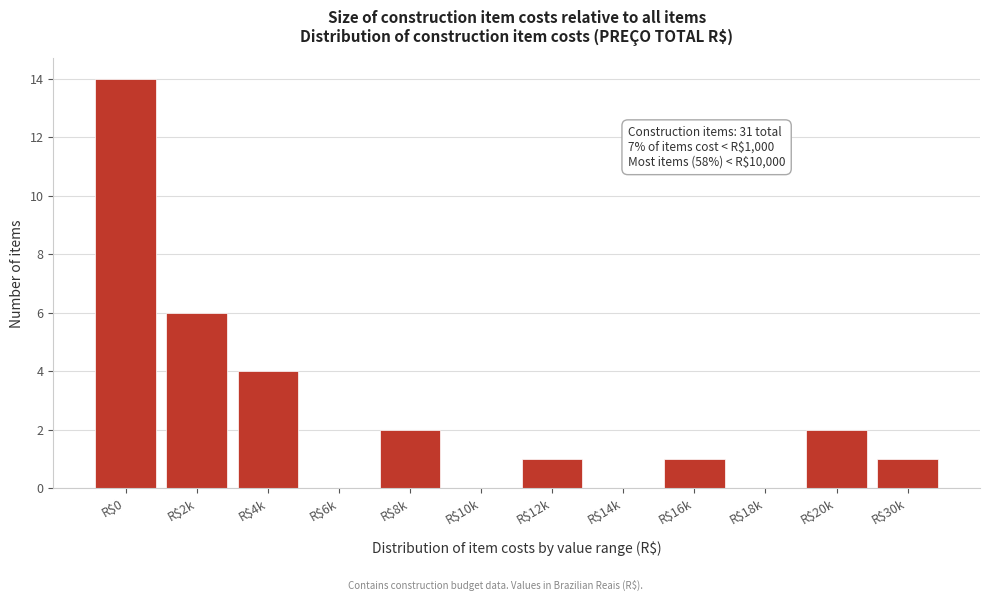

What is the sum of all values?

31